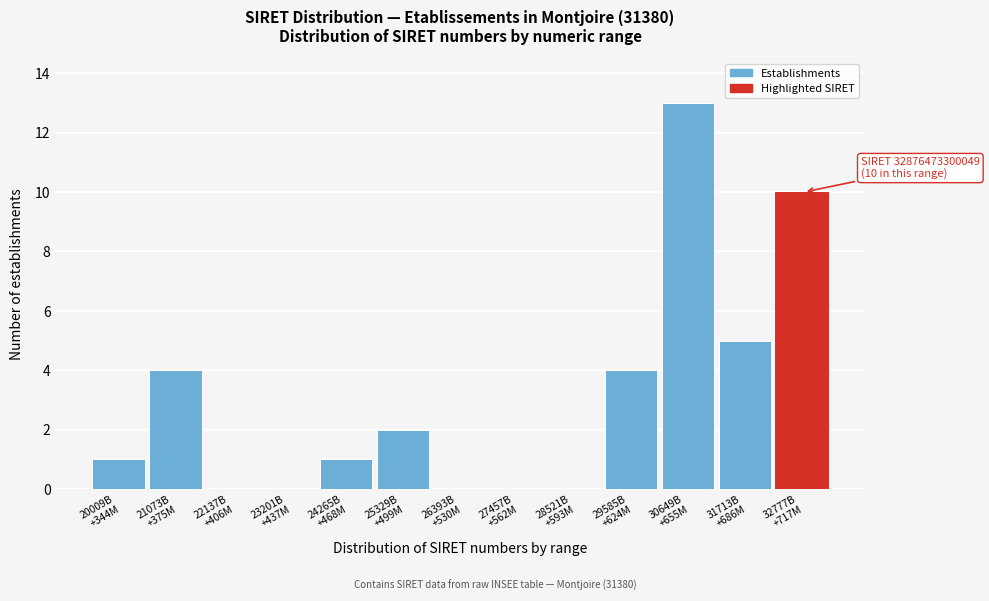

What is the maximum value shown in the chart?

13